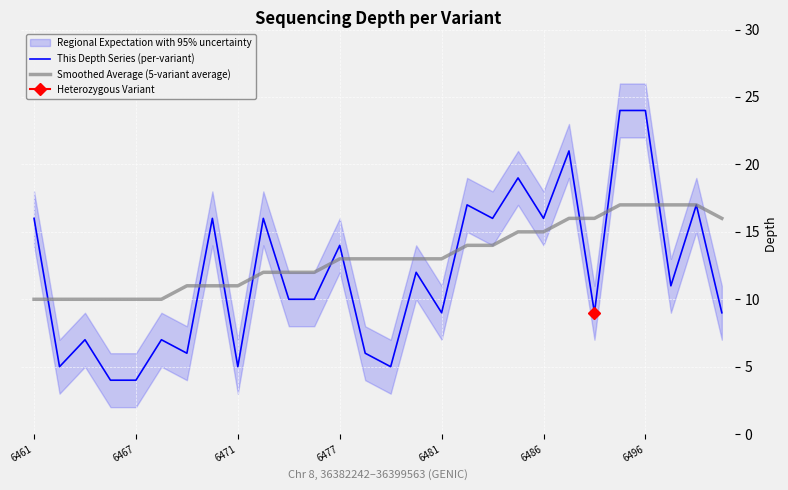

What is the sum of all This Depth Series (per-variant) values?

335